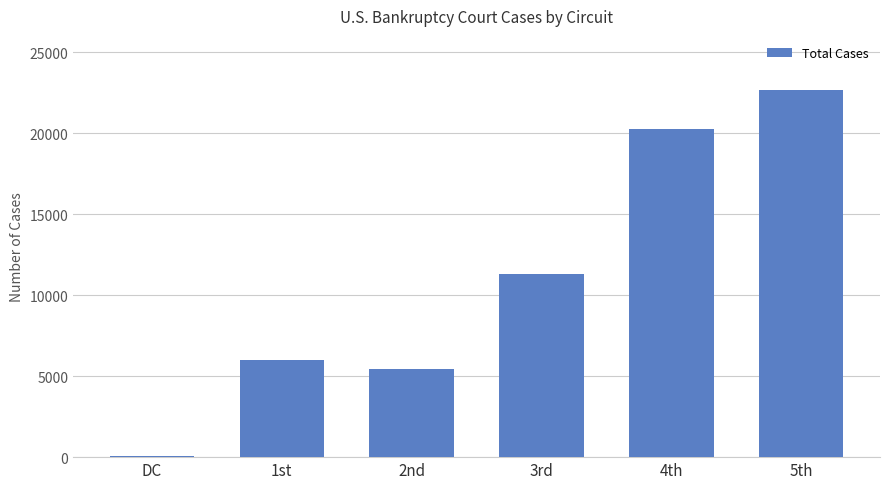

What is the sum of all values?

65713